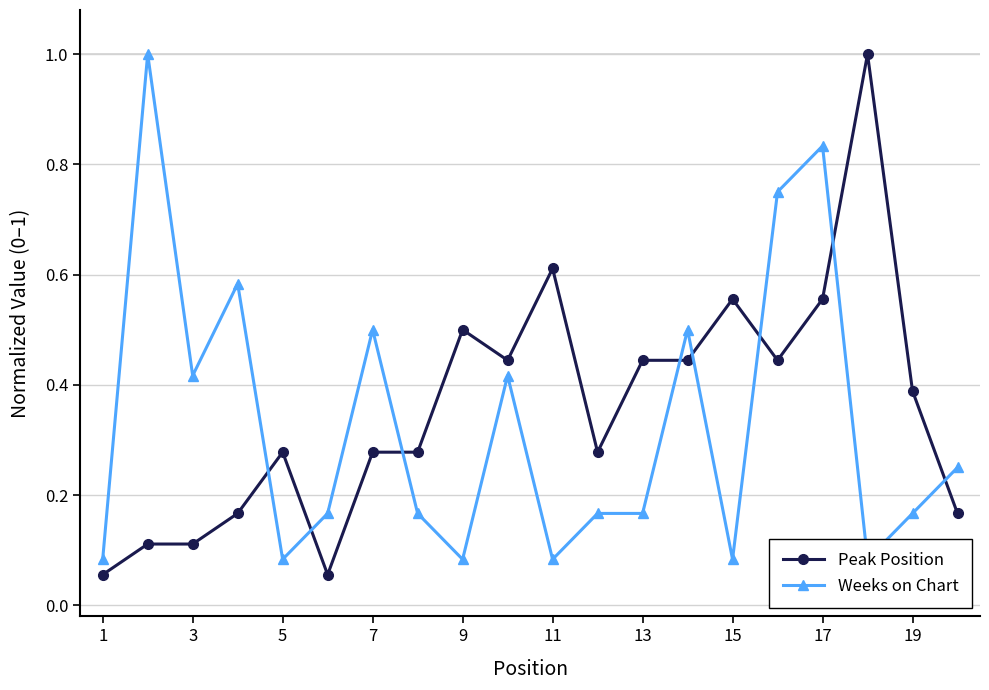

The value of Peak Position at 3 is 0.2. True or false?

False